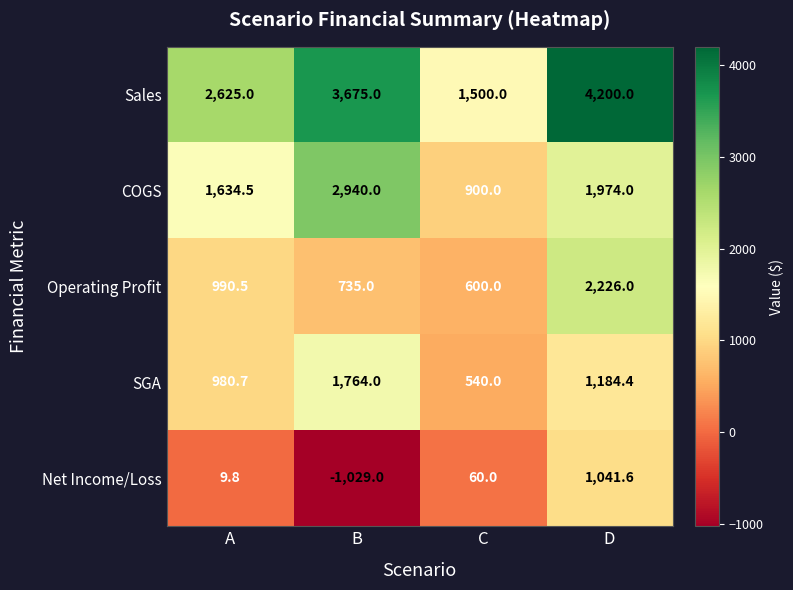

Reading right to left, transcribe all the data shown in this chart.

Sales: 4200.0	1500.0	3675.0	2625.0
COGS: 1974.0	900.0	2940.0	1634.5
Operating Profit: 2226.0	600.0	735.0	990.5
SGA: 1184.4	540.0	1764.0	980.7
Net Income/Loss: 1041.6	60.0	-1029.0	9.8